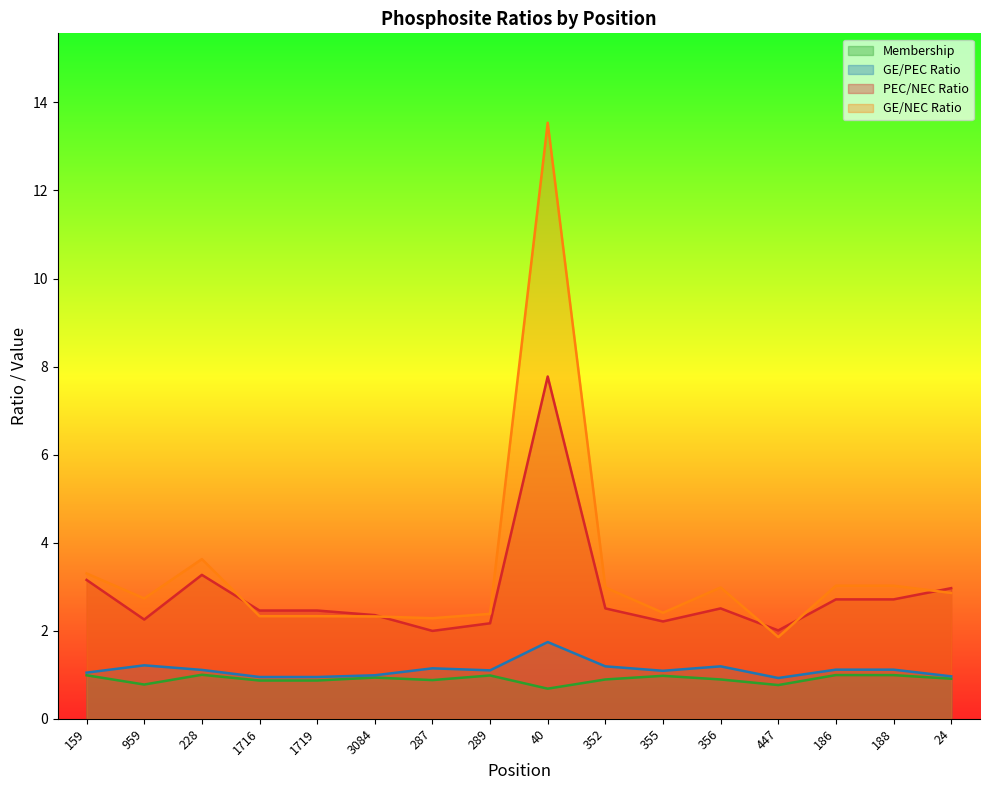

How many interior local valleys does the Membership series have?

4